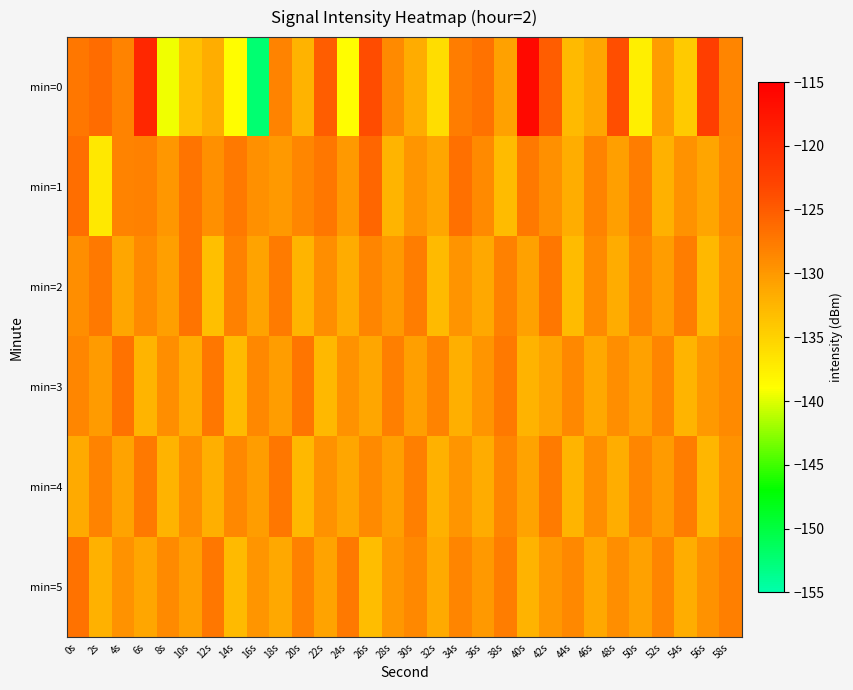

Reading right to left, extract all data points from this chart.

min=0: 58s=-128.4	56s=-122.2	54s=-134.3	52s=-130.4	50s=-137.6	48s=-123.8	46s=-131.2	44s=-132.9	42s=-125.1	40s=-116.2	38s=-130.7	36s=-126.8	34s=-127.7	32s=-136.0	30s=-131.6	28s=-128.8	26s=-123.6	24s=-138.8	22s=-125.1	20s=-132.3	18s=-128.2	16s=-152.2	14s=-138.8	12s=-131.8	10s=-133.4	8s=-139.5	6s=-119.6	4s=-128.2	2s=-126.4	0s=-127.2
min=1: 58s=-128.7	56s=-131.0	54s=-129.5	52s=-132.1	50s=-127.8	48s=-130.6	46s=-128.2	44s=-131.8	42s=-129.3	40s=-127.5	38s=-133.1	36s=-128.9	34s=-126.7	32s=-131.2	30s=-129.8	28s=-132.4	26s=-125.9	24s=-130.1	22s=-127.3	20s=-128.5	18s=-130.1	16s=-129.3	14s=-127.4	12s=-129.2	10s=-126.9	8s=-129.9	6s=-128.1	4s=-128.2	2s=-136.9	0s=-126.4
min=2: 58s=-129.4	56s=-132.7	54s=-127.7	52s=-130.4	50s=-128.3	48s=-131.6	46s=-128.9	44s=-133.1	42s=-127.3	40s=-130.7	38s=-128.0	36s=-131.3	34s=-129.6	32s=-132.9	30s=-127.8	28s=-130.1	26s=-128.4	24s=-131.7	22s=-129.2	20s=-132.5	18s=-127.6	16s=-130.8	14s=-128.1	12s=-133.3	10s=-126.9	8s=-130.5	6s=-128.8	4s=-131.2	2s=-127.4	0s=-129.1
min=3: 58s=-128.8	56s=-130.1	54s=-132.5	52s=-128.3	50s=-130.7	48s=-129.2	46s=-131.4	44s=-128.6	42s=-130.9	40s=-132.2	38s=-127.5	36s=-129.8	34s=-131.9	32s=-128.2	30s=-130.6	28s=-127.9	26s=-131.2	24s=-129.5	22s=-132.8	20s=-127.1	18s=-130.4	16s=-128.7	14s=-133.0	12s=-127.3	10s=-131.7	8s=-129.1	6s=-132.4	4s=-126.8	2s=-130.2	0s=-128.5
min=4: 58s=-129.4	56s=-132.6	54s=-127.8	52s=-130.2	50s=-128.5	48s=-131.8	46s=-129.2	44s=-132.5	42s=-127.6	40s=-130.9	38s=-128.3	36s=-131.6	34s=-129.8	32s=-132.1	30s=-127.9	28s=-130.5	26s=-128.8	24s=-131.1	22s=-129.5	20s=-132.8	18s=-127.2	16s=-130.4	14s=-128.6	12s=-131.9	10s=-129.1	8s=-132.3	6s=-127.5	4s=-130.8	2s=-128.2	0s=-131.5
min=5: 58s=-127.9	56s=-129.5	54s=-131.8	52s=-128.4	50s=-130.7	48s=-129.1	46s=-131.3	44s=-128.6	42s=-130.0	40s=-132.3	38s=-127.8	36s=-130.1	34s=-128.4	32s=-131.5	30s=-128.7	28s=-130.0	26s=-133.2	24s=-127.5	22s=-130.8	20s=-128.1	18s=-131.4	16s=-129.7	14s=-132.9	12s=-127.3	10s=-130.6	8s=-128.9	6s=-131.2	4s=-129.5	2s=-132.1	0s=-126.8